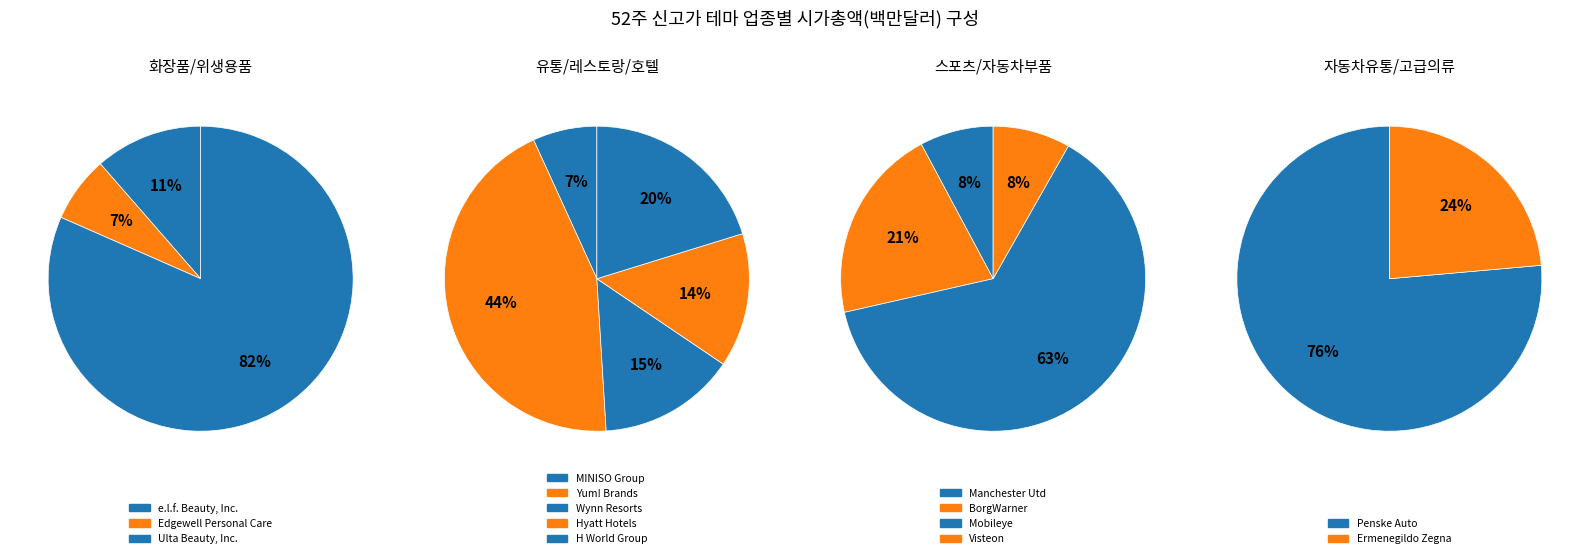

Count the number of slices in the pie.

14